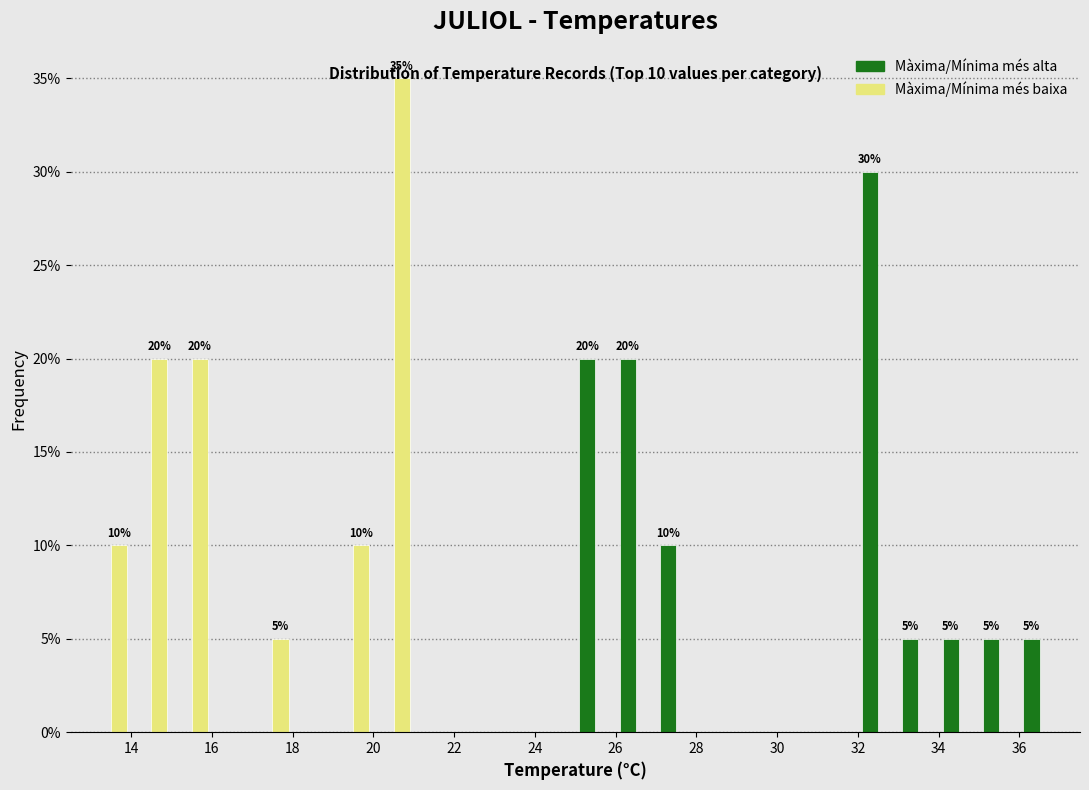

In the Màxima/Mínima més baixa series, which range on the x-axis has the tallest bar?

20 to 21